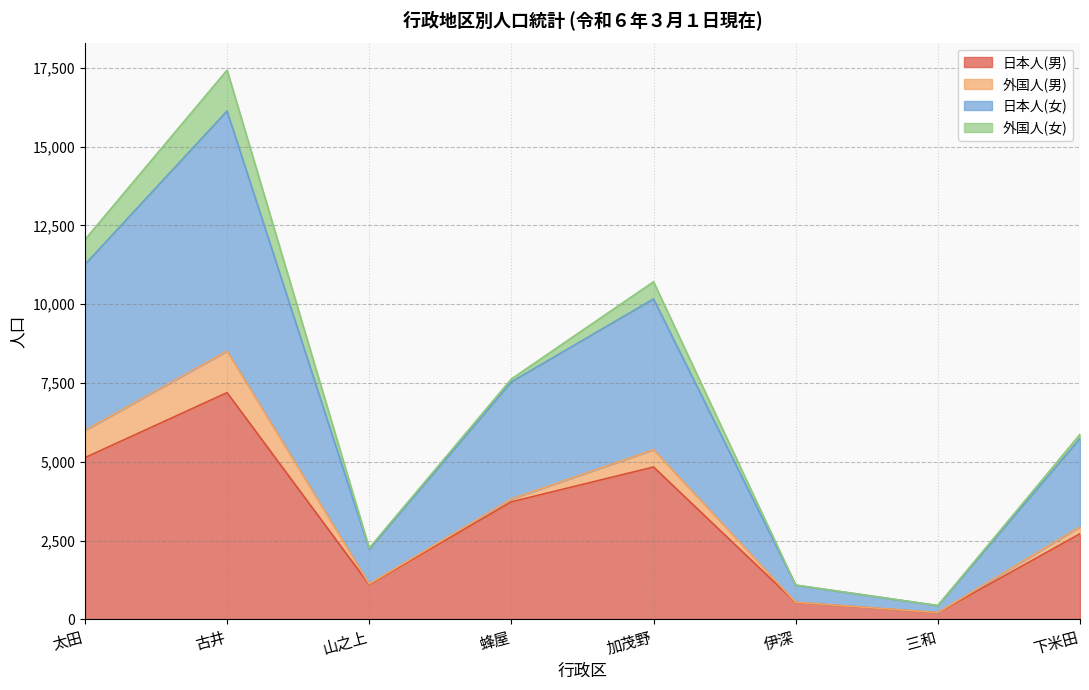

True or false: 日本人(男) has a value of 985 at 下米田.

False